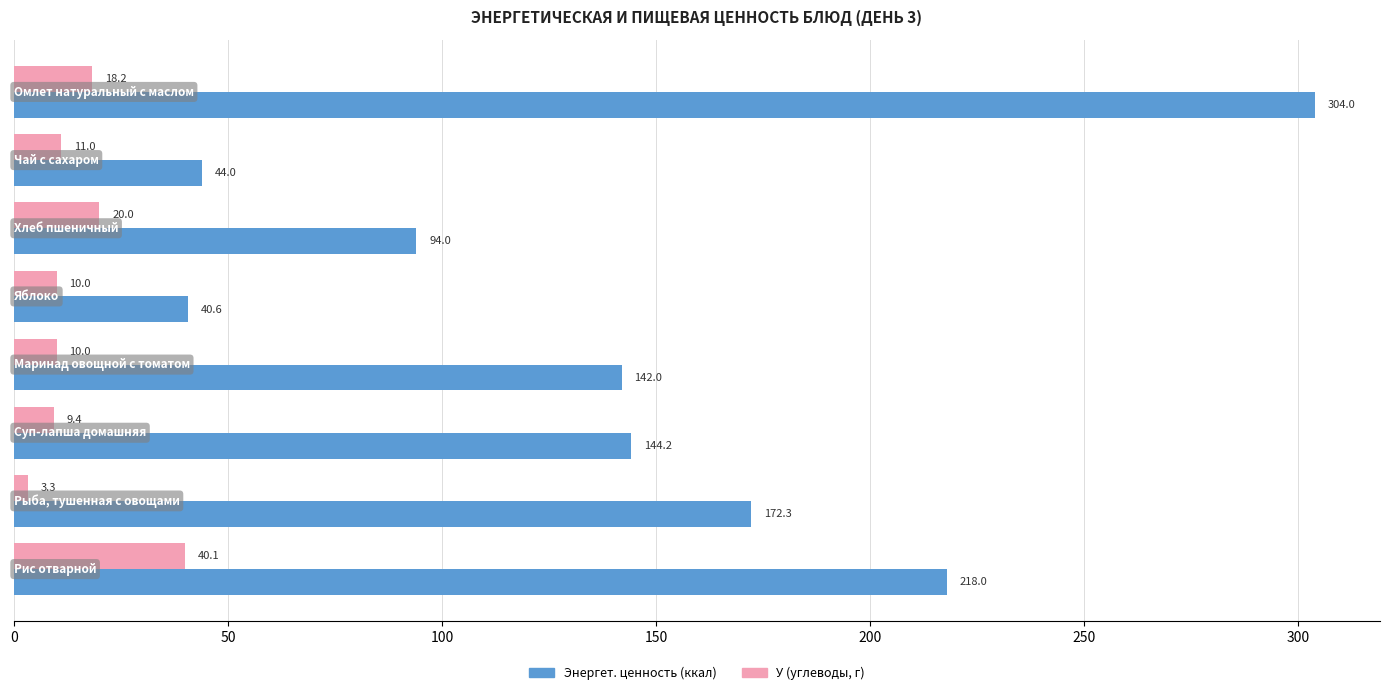

Rank the series by their average value, from highest to lowest.

Энергет. ценность (ккал), У (углеводы, г)